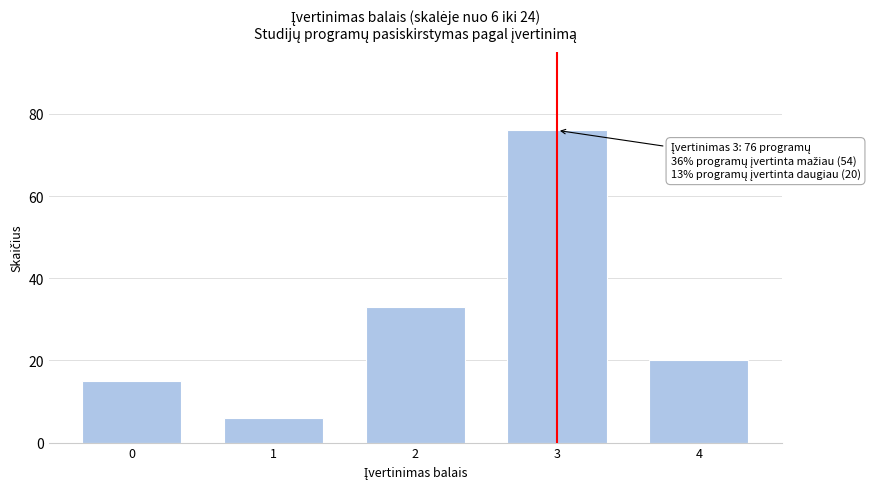

Reading left to right, extract all data points from this chart.

15	6	33	76	20